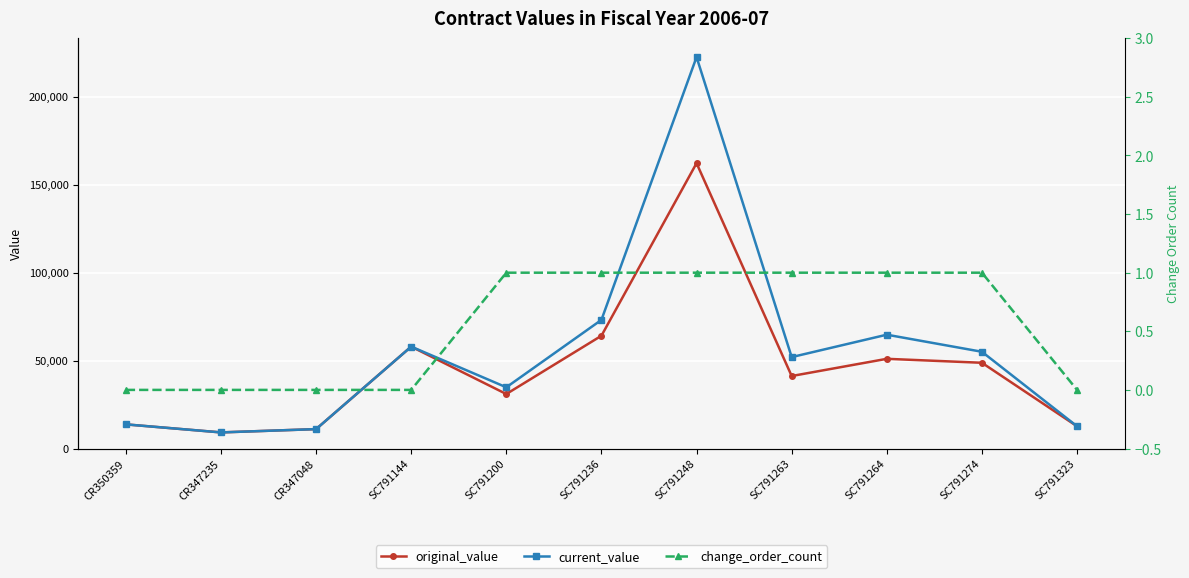

The original_value series shows 41220.0 at SC791263. True or false?

True